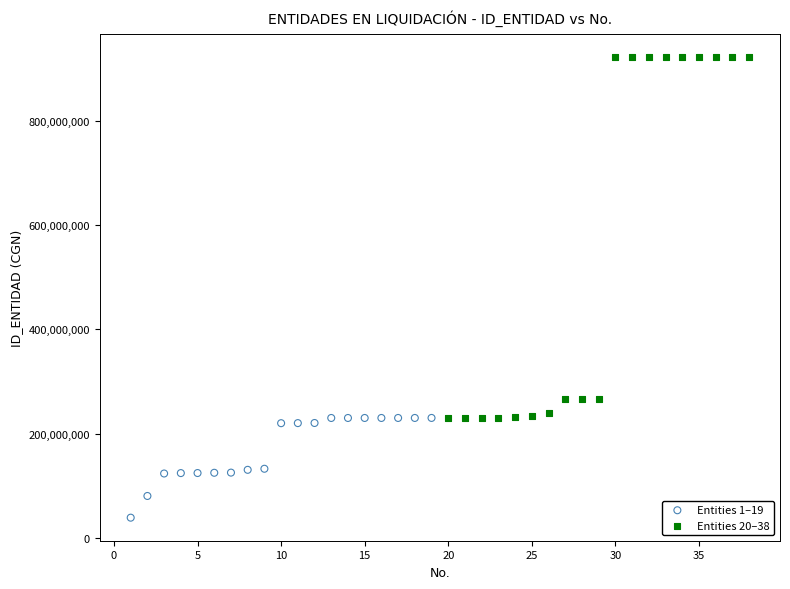

Which series has the widest spread of Y values?

Entities 20–38